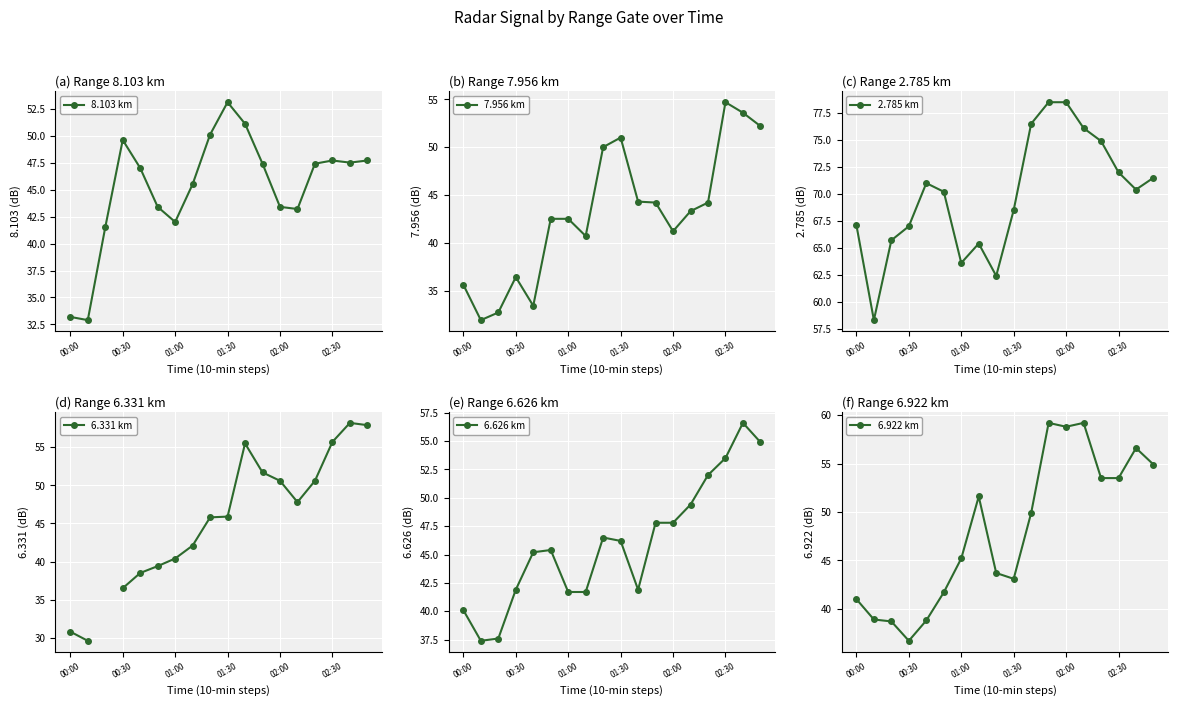

Is this an area chart (filled region under the line)?

No